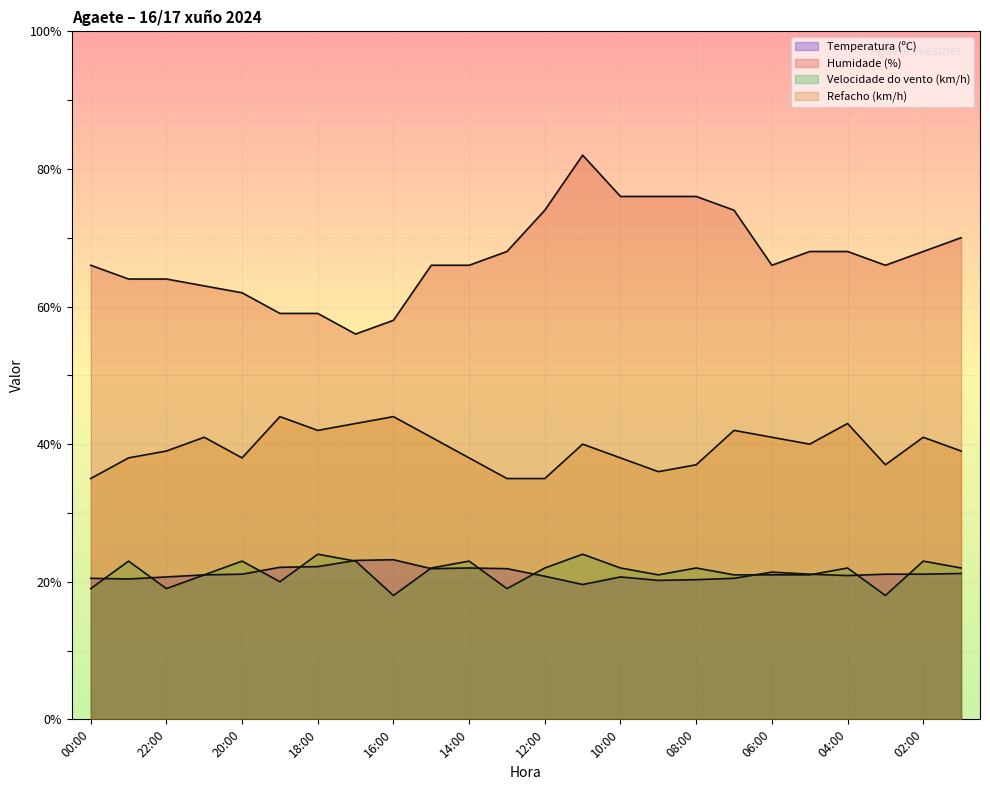

The Humidade (%) series shows 70.0 at 01:00. True or false?

True